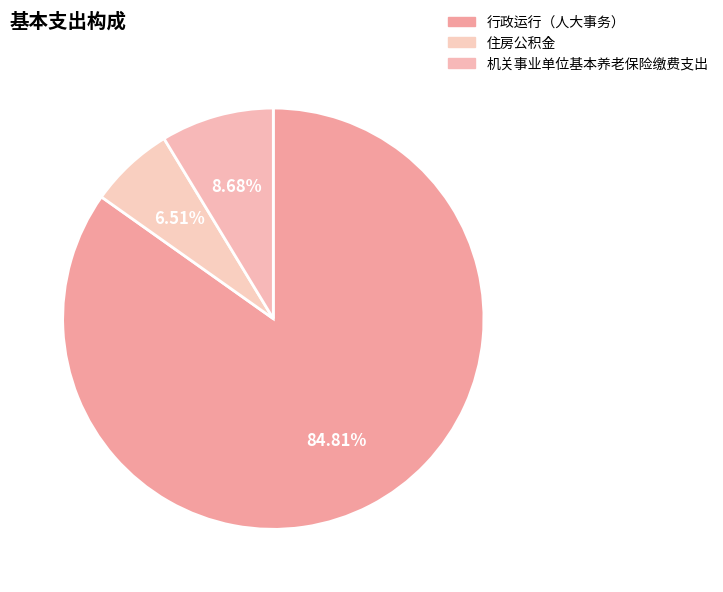

Combined, what portion of the pie is 行政运行（人大事务） and 机关事业单位基本养老保险缴费支出?

93.5%